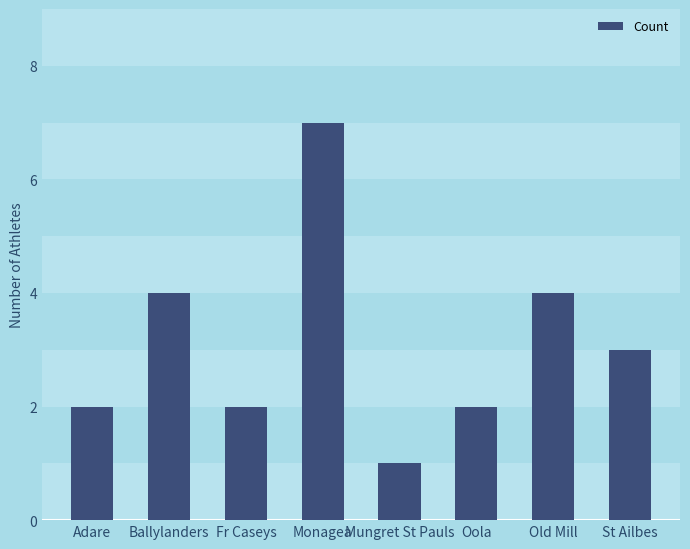

What is the ratio of the value at Mungret St Pauls to the value at Monagea?

0.1